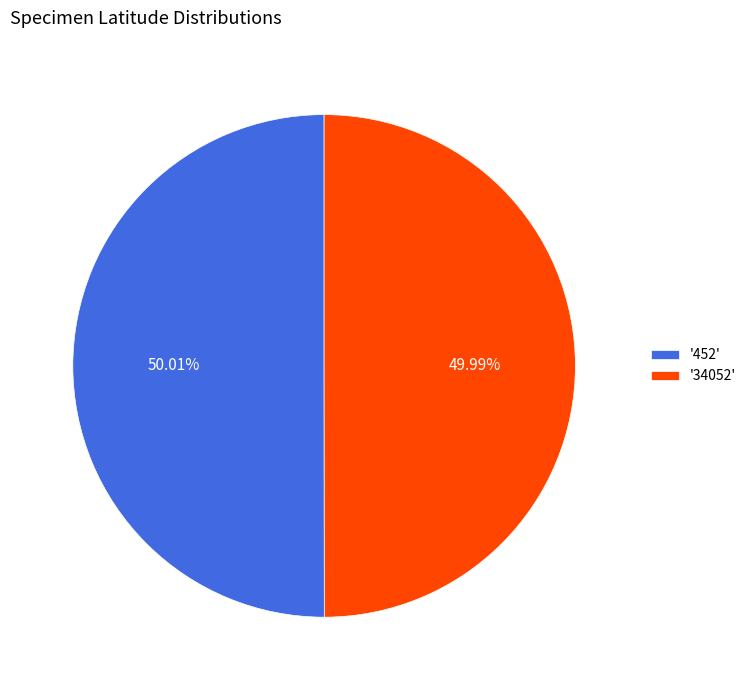

Is there any slice that represents more than half of the pie?

Yes